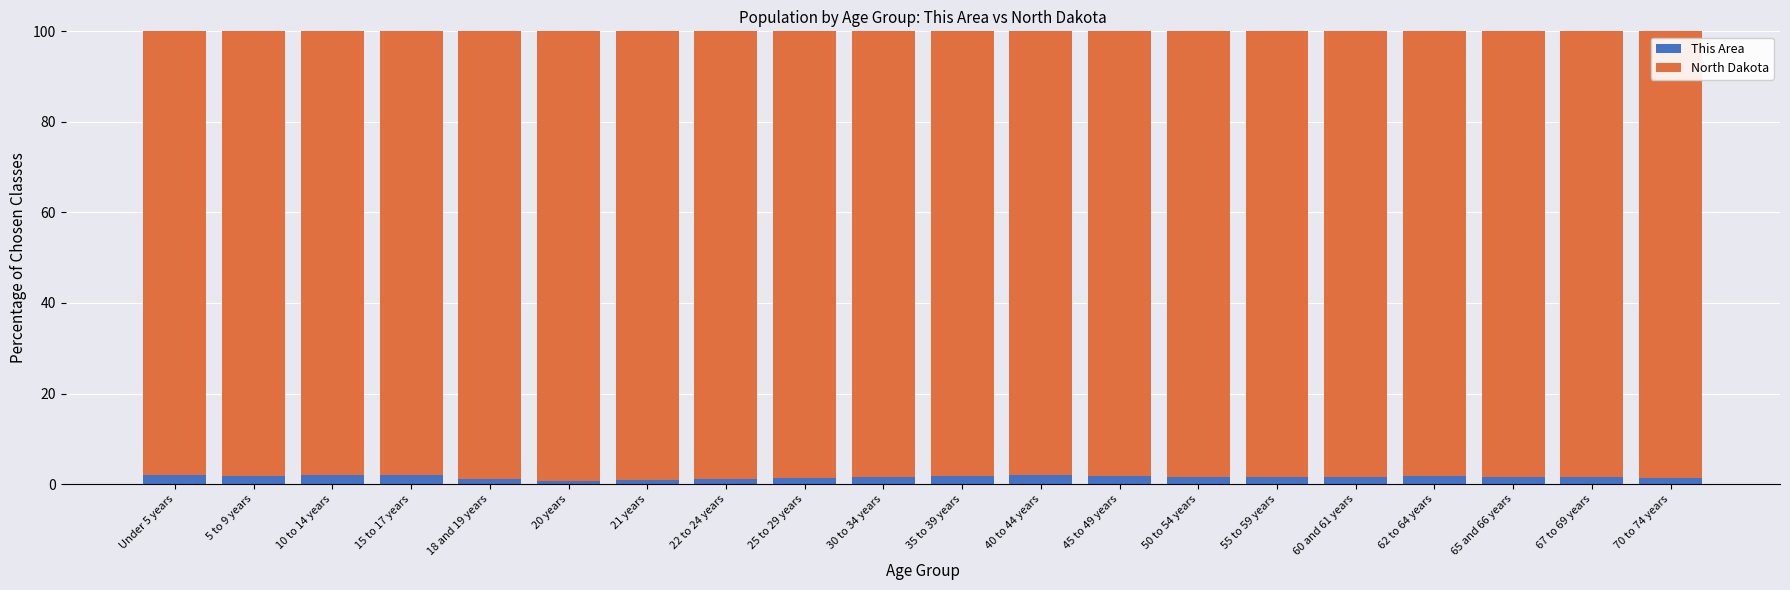

What is the highest value of the This Area series?

2.1